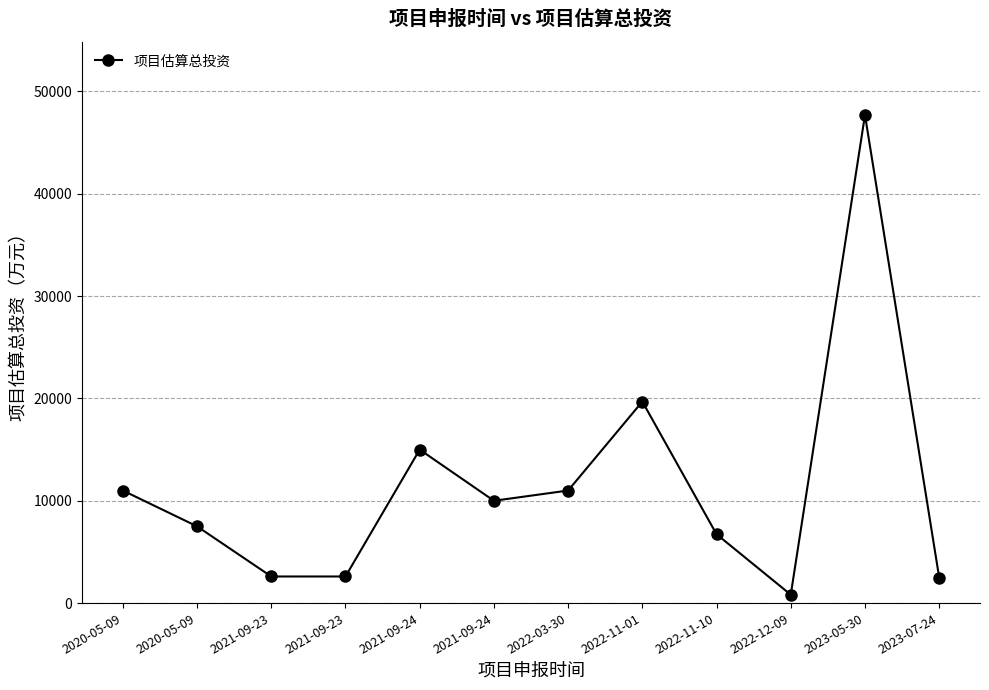

The chart shows a value of 820.0 at 2022-12-09. True or false?

True